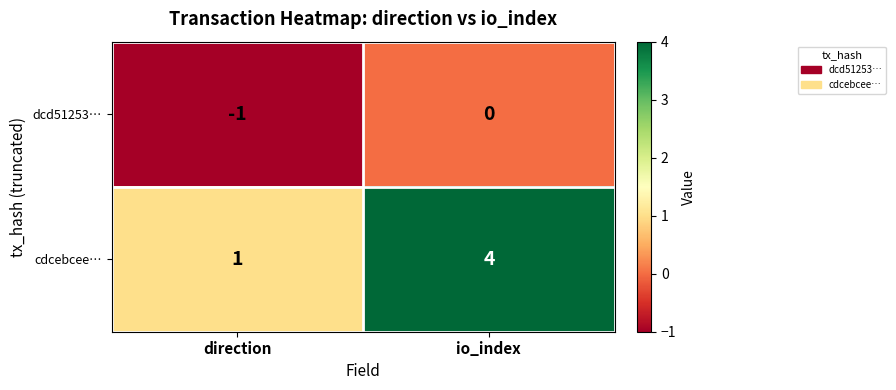

Which series has the largest range (max minus min)?

cdcebcee…